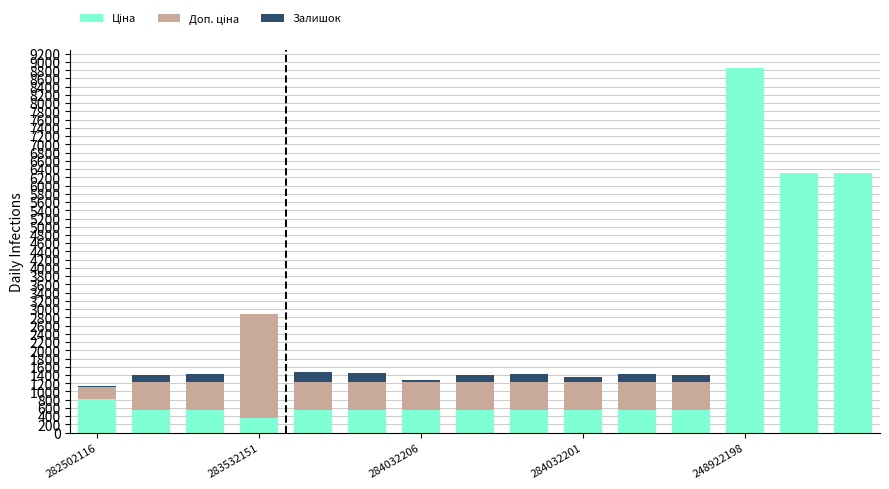

Are the bars grouped side by side (vs. stacked)?

No